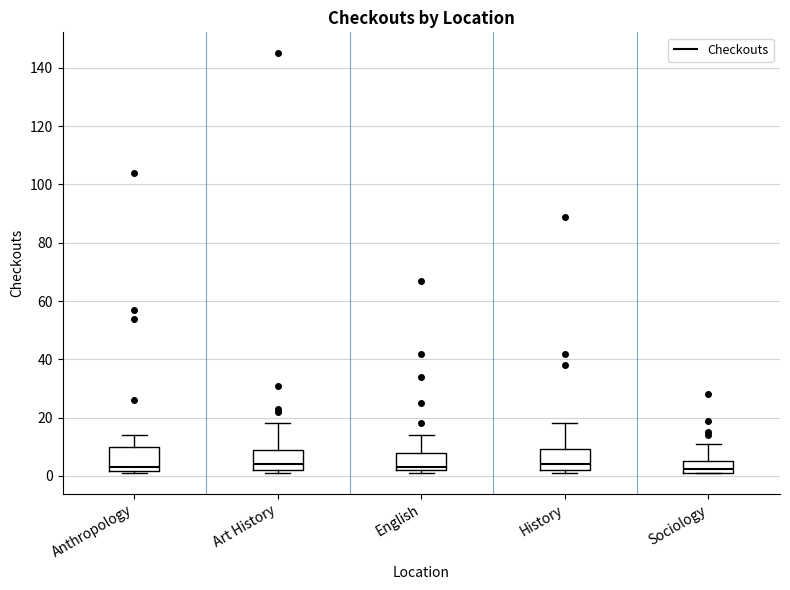

Where is the upper edge of the box for Art History on the y-axis? The values are not printed on the chart, so give them approximately, as read against the axis.

10